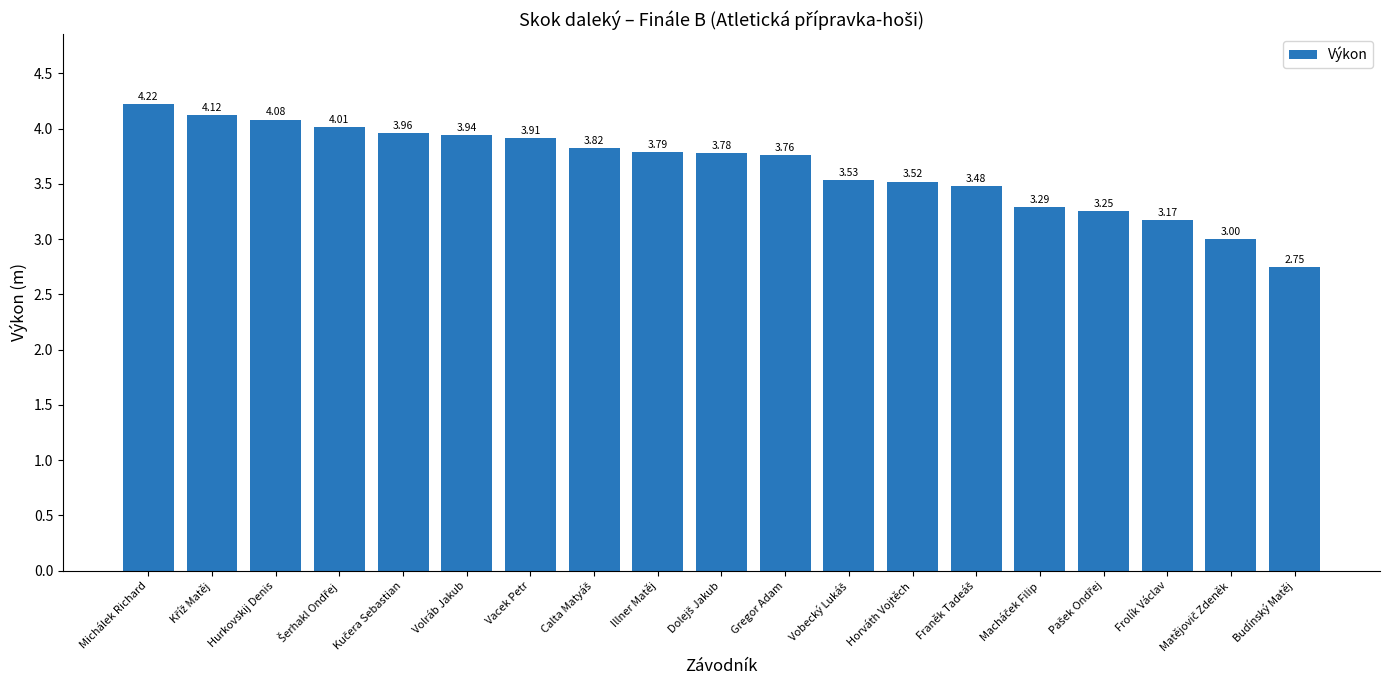

The value at Michálek Richard is 4.2. True or false?

True